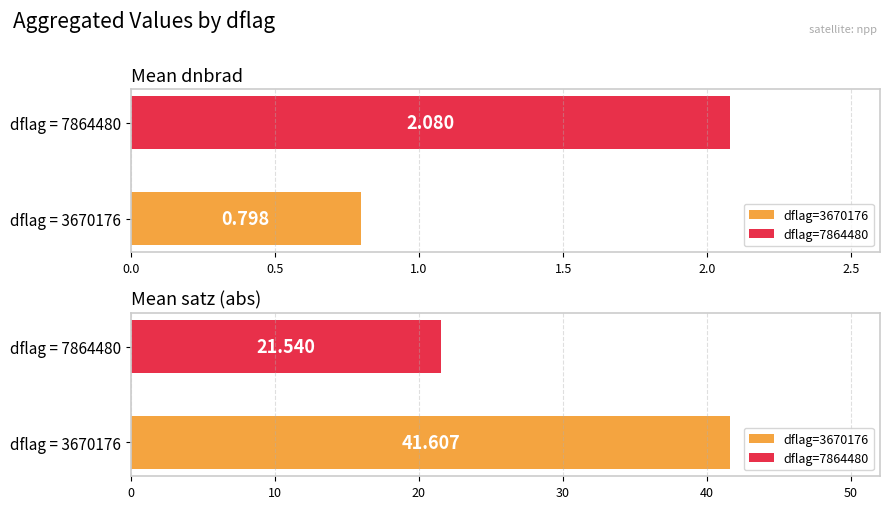

The value of scan_angle at 3670176_6 is 66.5. True or false?

False